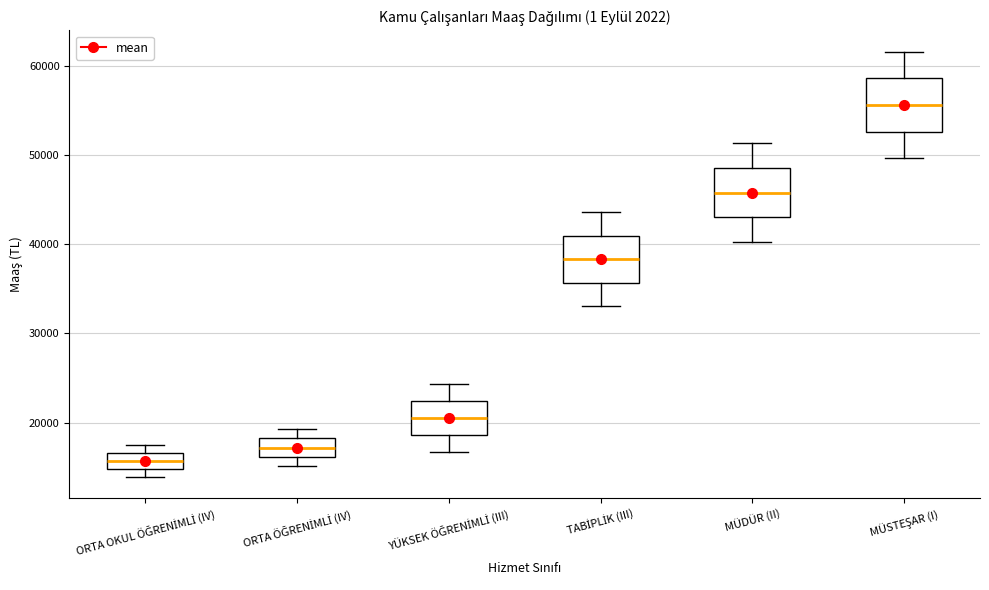

Reading left to right, transcribe this box plot: for each box, give where its median line is, the range the box spans, and where its two whiskers end, as read against the y-axis. The values are not printed on the chart, so give them approximately, as read against the axis.

ORTA OKUL ÖĞRENİMLİ (IV): median 16000, box 15000 to 17000, whiskers 14000 to 18000
ORTA ÖĞRENİMLİ (IV): median 17000, box 16000 to 18000, whiskers 15000 to 19000
YÜKSEK ÖĞRENİMLİ (III): median 20000, box 19000 to 22000, whiskers 17000 to 24000
TABİPLİK (III): median 38000, box 36000 to 41000, whiskers 33000 to 44000
MÜDÜR (II): median 46000, box 43000 to 49000, whiskers 40000 to 51000
MÜSTEŞAR (I): median 56000, box 53000 to 59000, whiskers 50000 to 62000